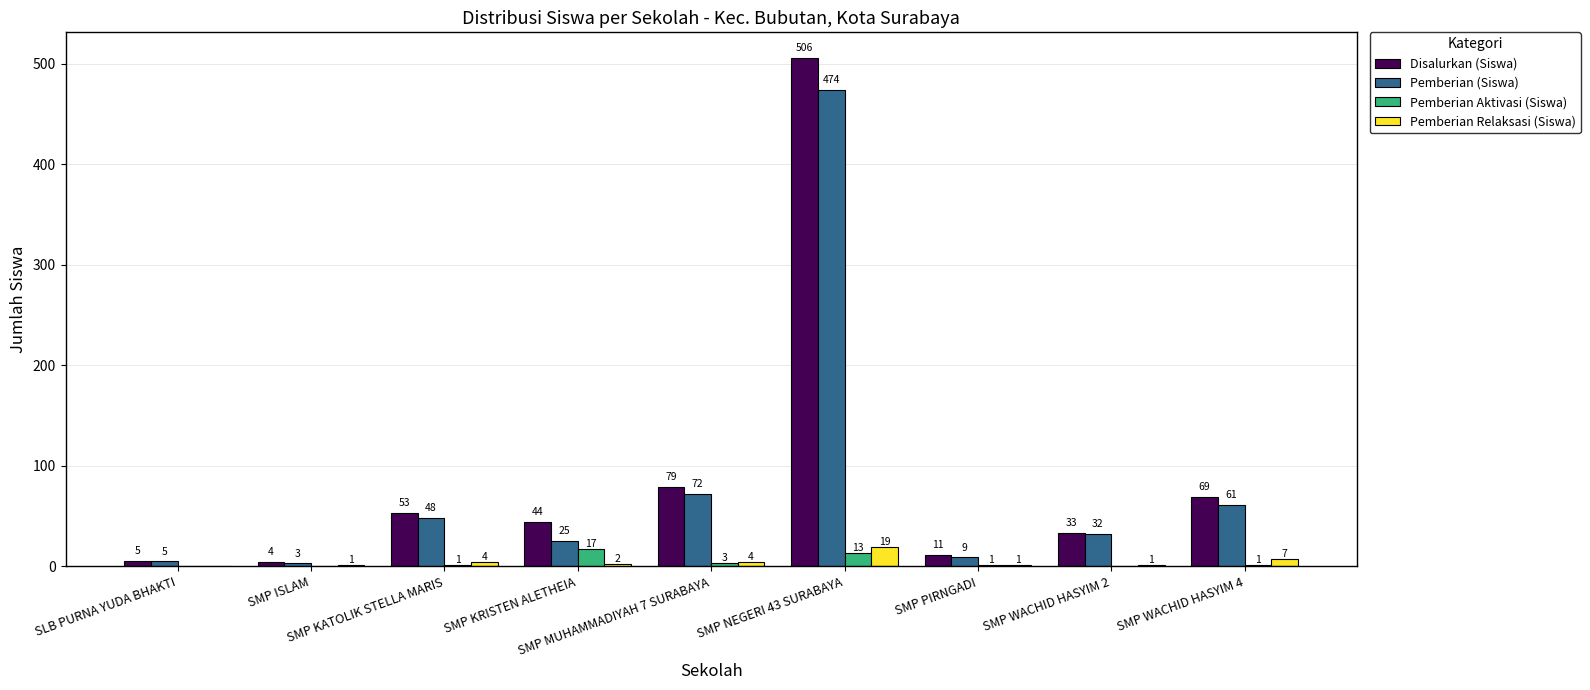

What is the spread (max minus min) of values at SMP PIRNGADI?

10